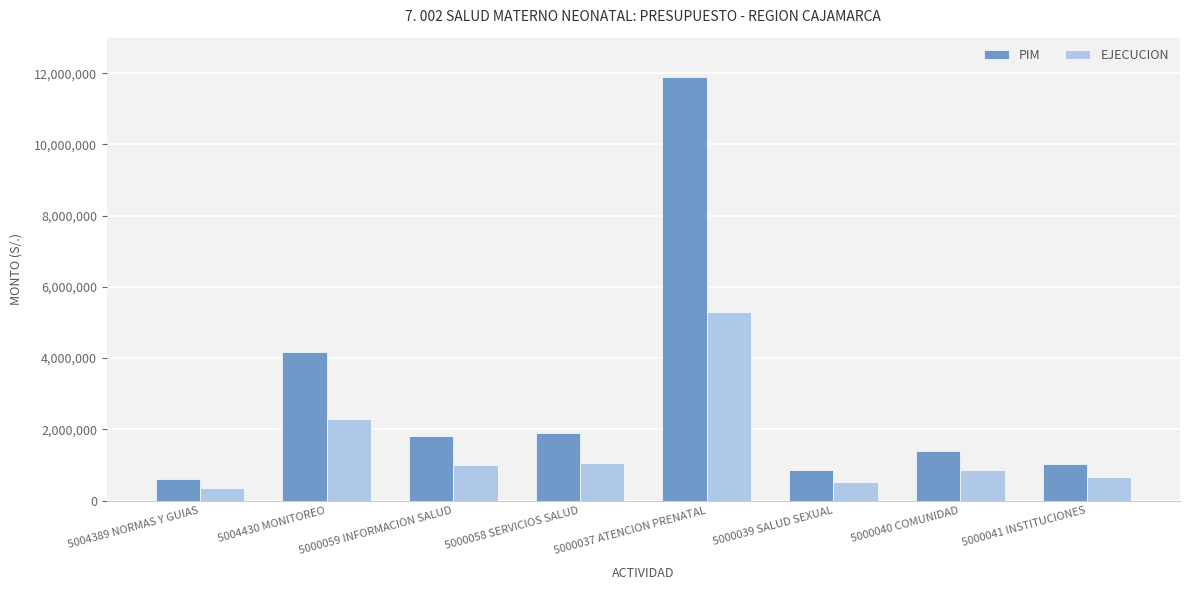

Reading left to right, transcribe all the data shown in this chart.

PIM: 5004389 NORMAS Y GUIAS=593329	5004430 MONITOREO=4173695	5000059 INFORMACION SALUD=1798139	5000058 SERVICIOS SALUD=1884742	5000037 ATENCION PRENATAL=11906945	5000039 SALUD SEXUAL=857610	5000040 COMUNIDAD=1404159	5000041 INSTITUCIONES=1024273
EJECUCION: 5004389 NORMAS Y GUIAS=344447	5004430 MONITOREO=2279324	5000059 INFORMACION SALUD=996442	5000058 SERVICIOS SALUD=1055465	5000037 ATENCION PRENATAL=5302881	5000039 SALUD SEXUAL=533329	5000040 COMUNIDAD=846980	5000041 INSTITUCIONES=673502